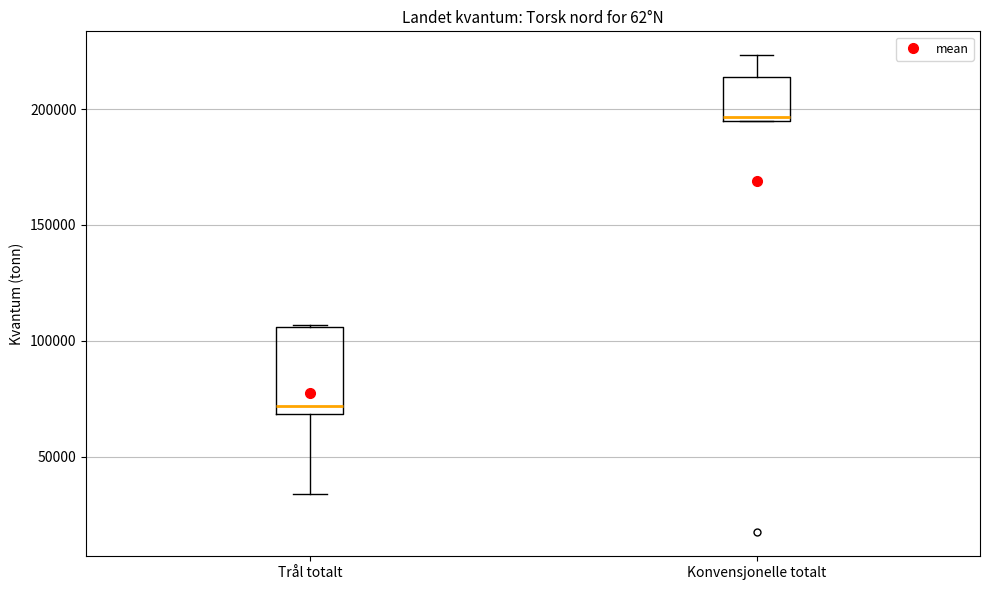

Reading left to right, read every box against the y-axis: the position of its median line, the range the box covers, and the ends of its whiskers. The values are not printed on the chart, so give them approximately, as read against the axis.

Trål totalt: median 70000 (just above the box's lower edge), box 70000 to 105000, whiskers 35000 to 105000
Konvensjonelle totalt: median 195000 (just above the box's lower edge), box 195000 to 215000, whiskers 195000 to 225000